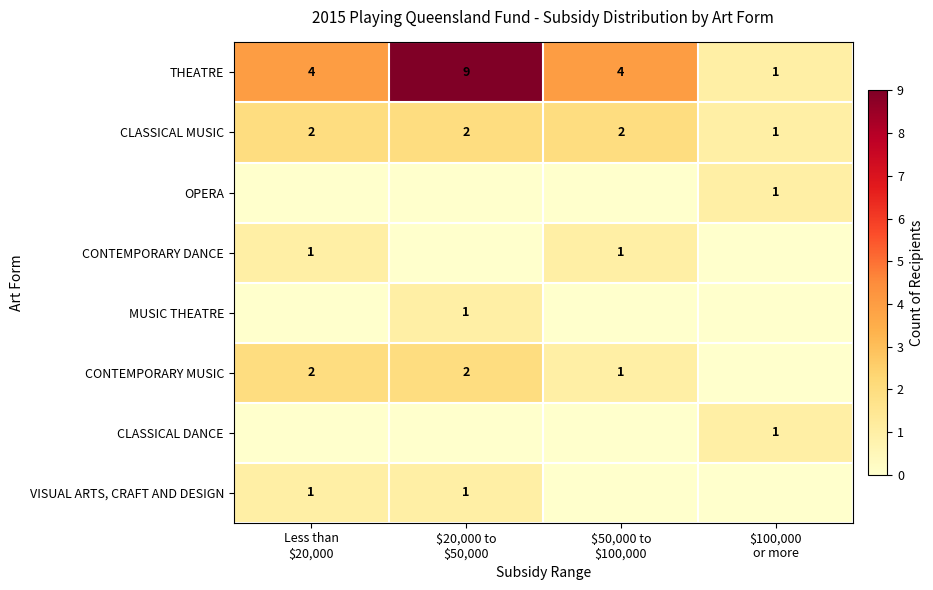

What value does the CONTEMPORARY DANCE series have at Less than $20,000?

1